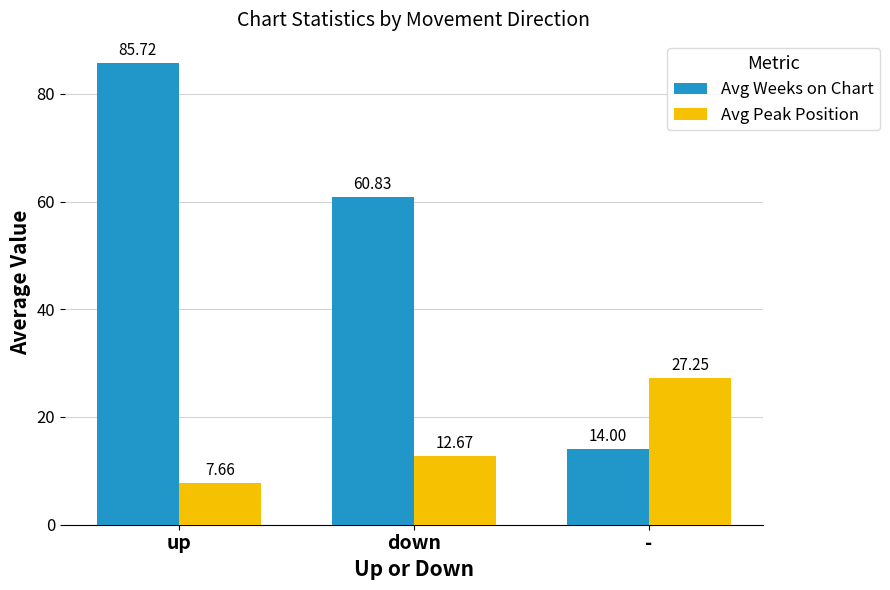

What value does the Avg Weeks on Chart series have at up?

85.7